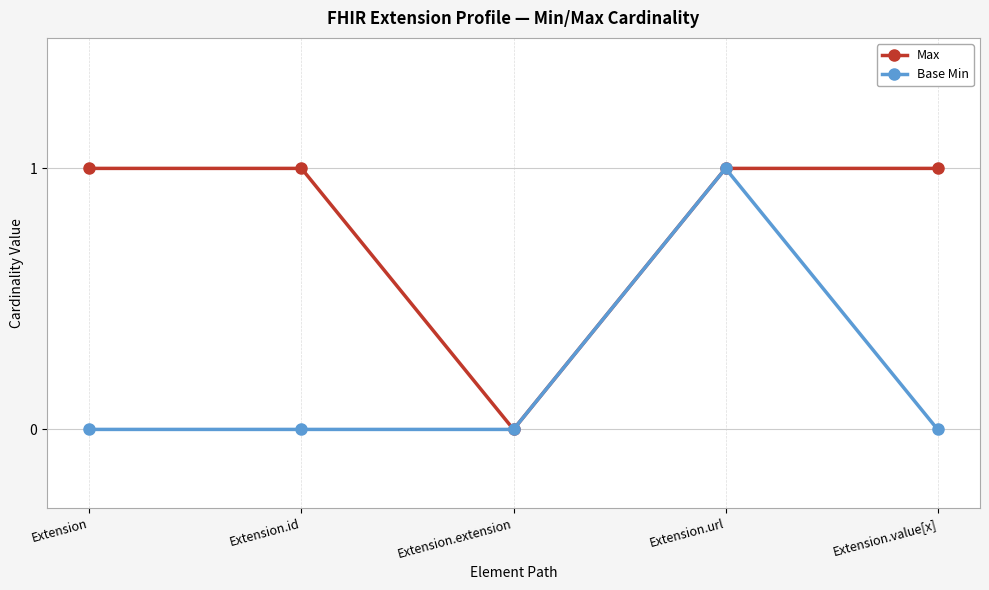

What is the maximum value for Max?

1